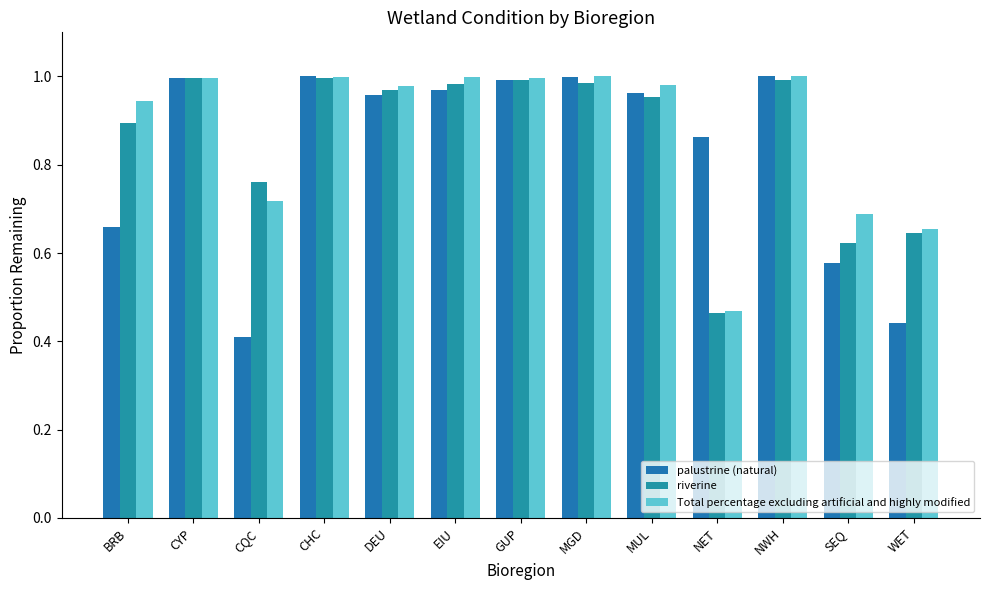

How many groups of bars are there?

13